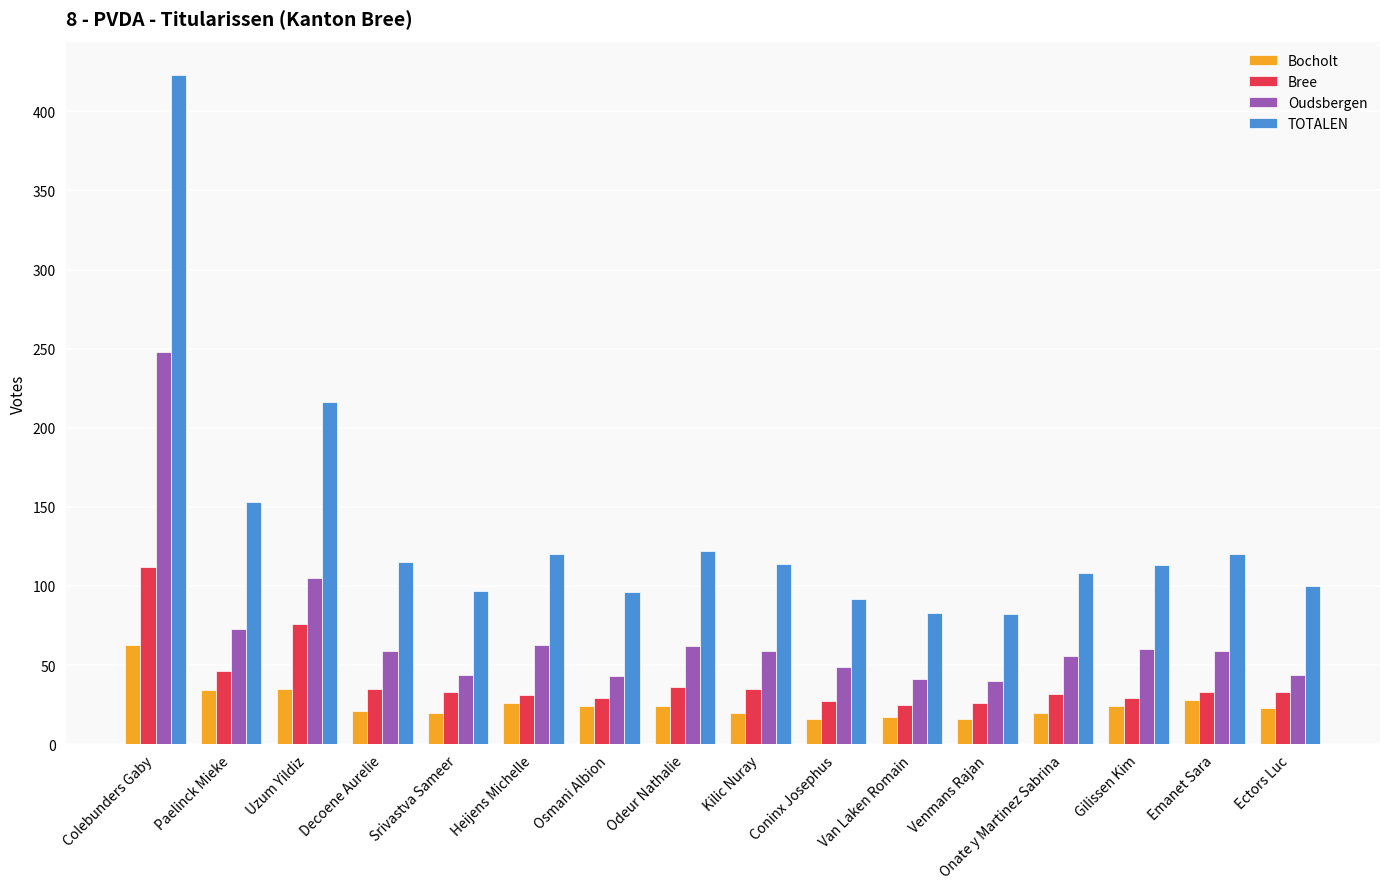

Is it true that Bocholt equals 26 at Heijens Michelle?

True